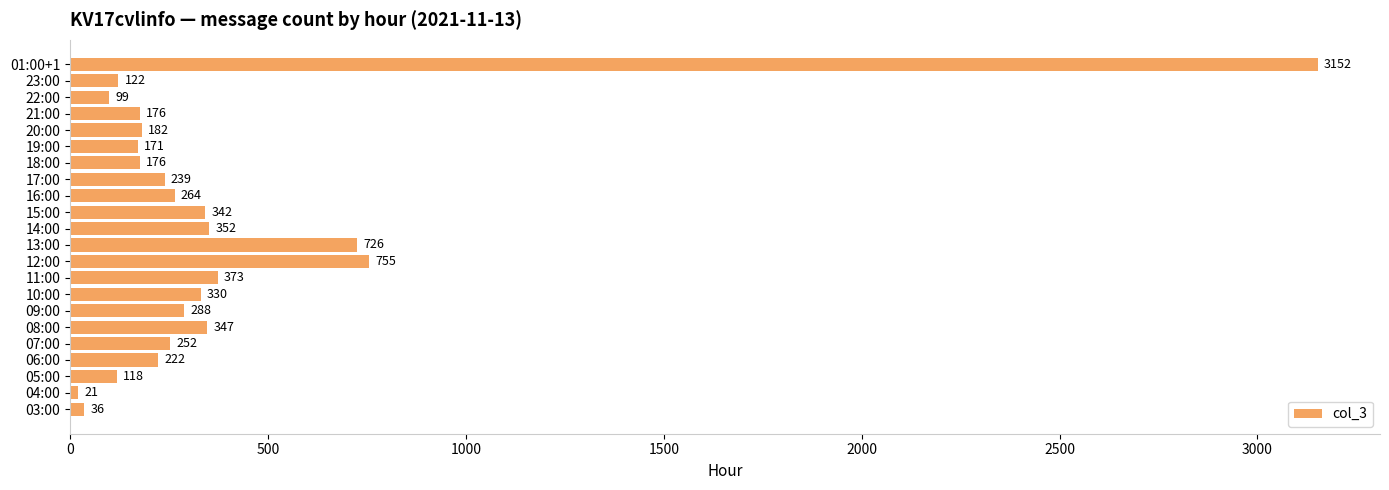

The chart shows a value of 1211 at 12:00. True or false?

False